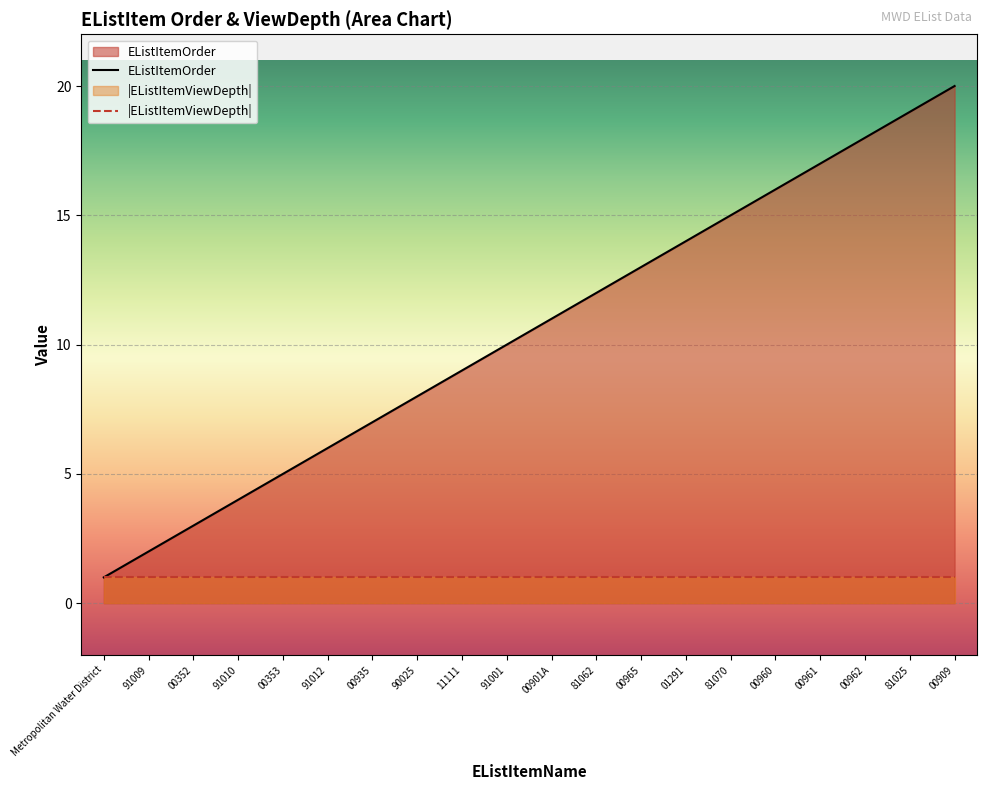

Rank the categories by value from highest to lowest.

00909, 81025, 00962, 00961, 00960, 81070, 01291, 00965, 81062, 00901A, 91001, 11111, 90025, 00935, 91012, 00353, 91010, 00352, 91009, Metropolitan Water District